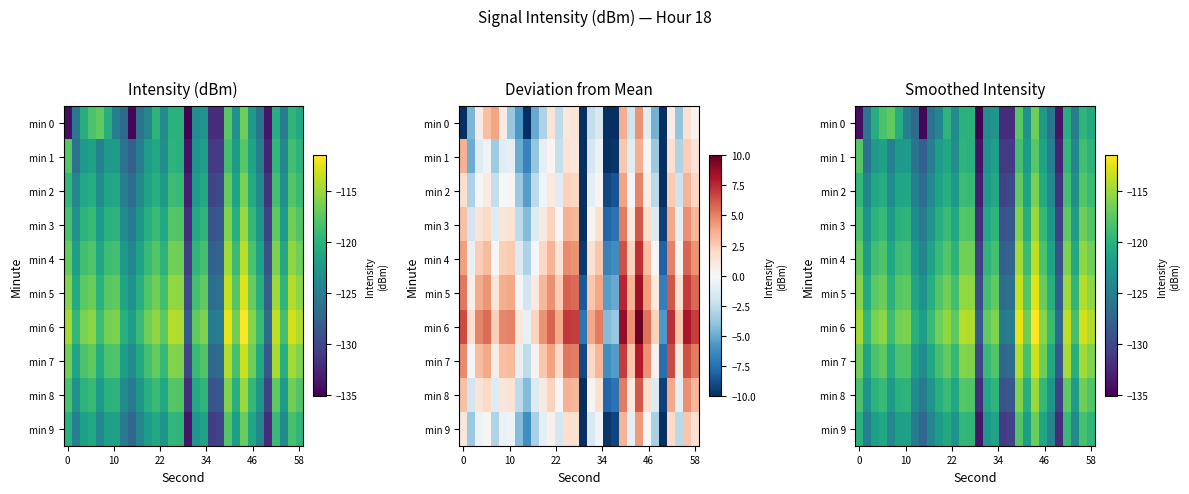

What is the difference between the maximum and minimum values in the min 2 series?

16.9